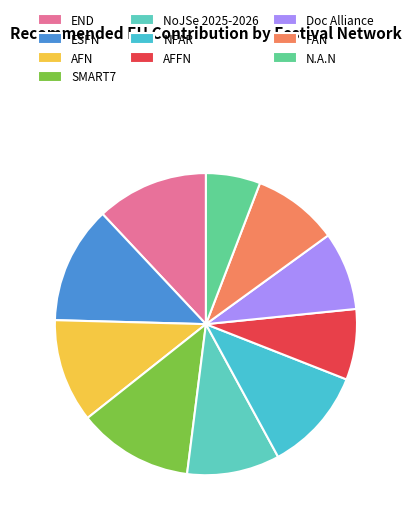

Rank the categories by value from highest to lowest.

ESFN, SMART7, END, NFAR, AFN, NoJSe 2025-2026, FAN, Doc Alliance, AFFN, N.A.N